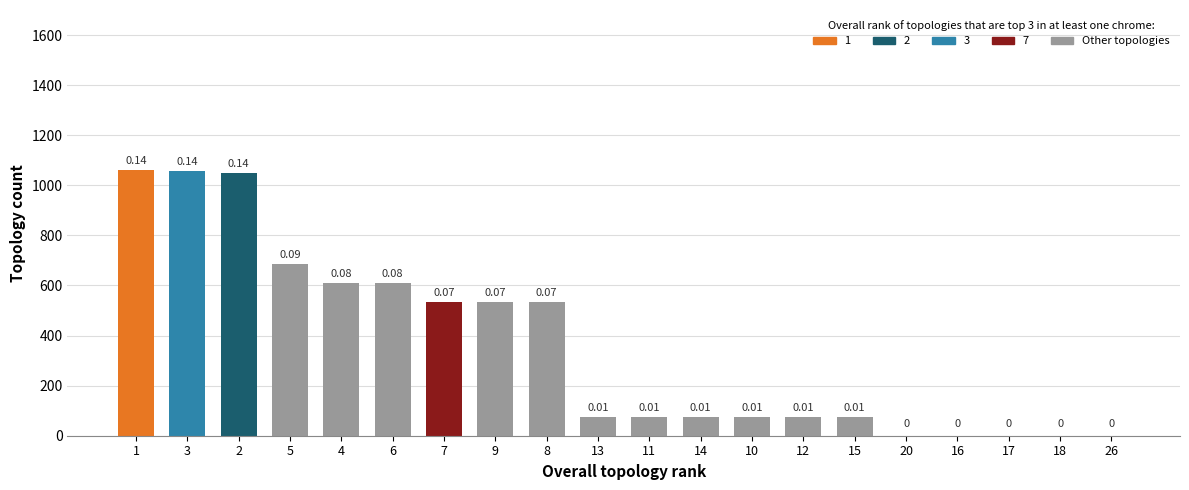

Is it true that the value at 3 is 522?

False